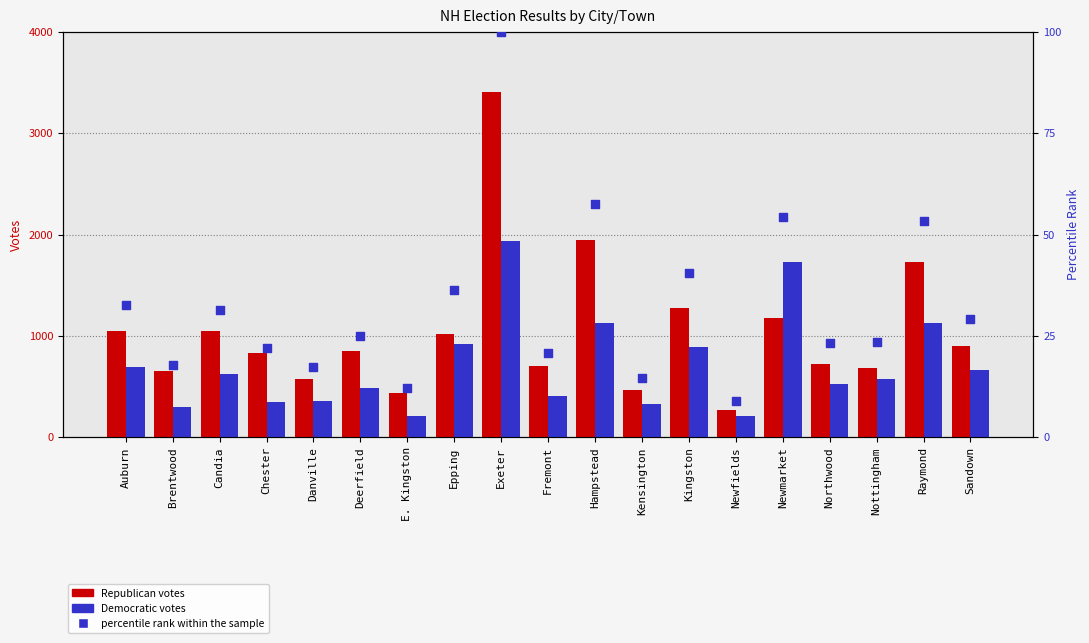

At how many categories does at least one series exceed 2560?

1